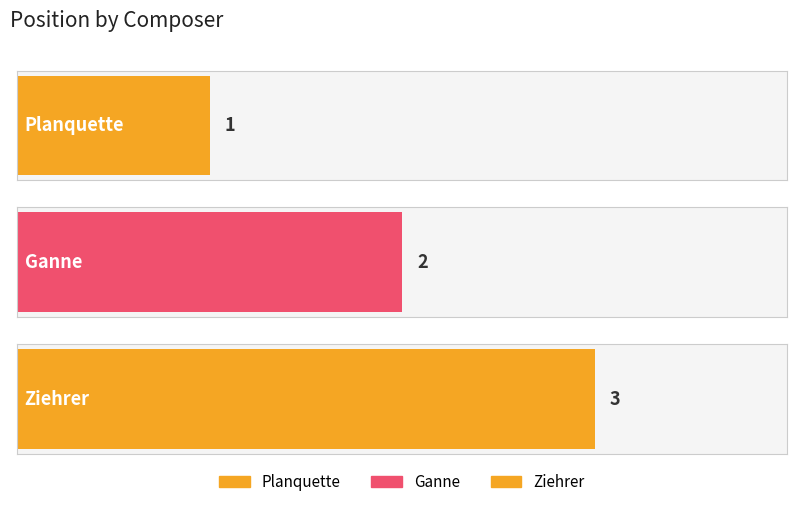

What is the label of the 1st bar from the right?

Ziehrer